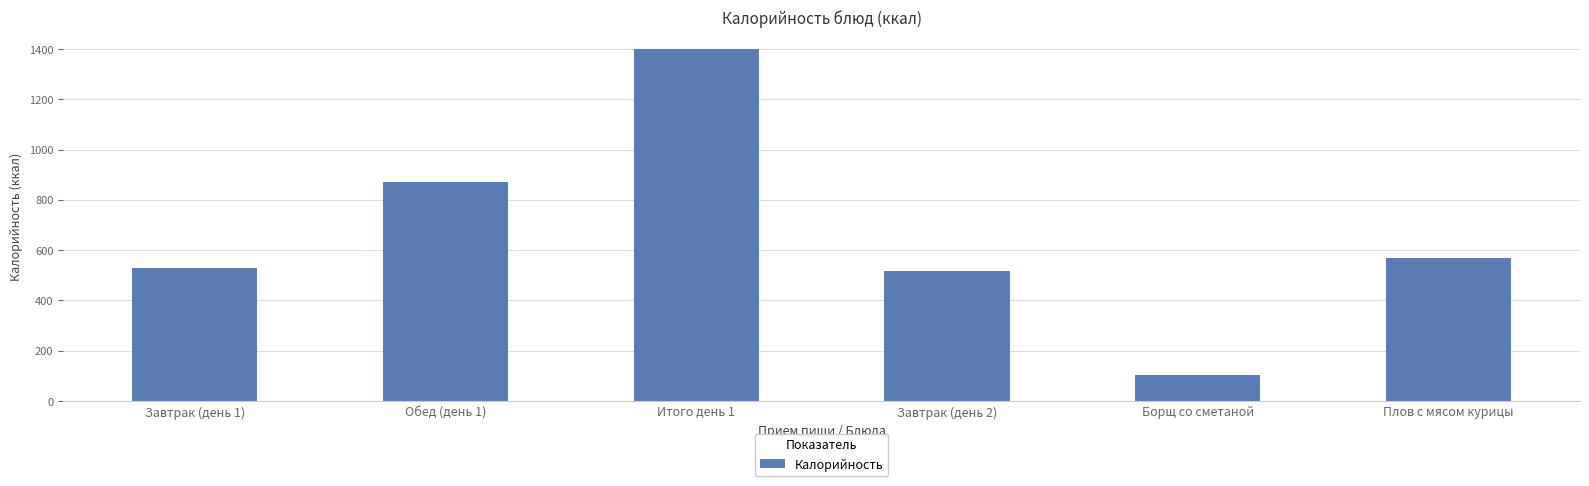

Which label corresponds to the smallest value in the chart?

Борщ со сметаной